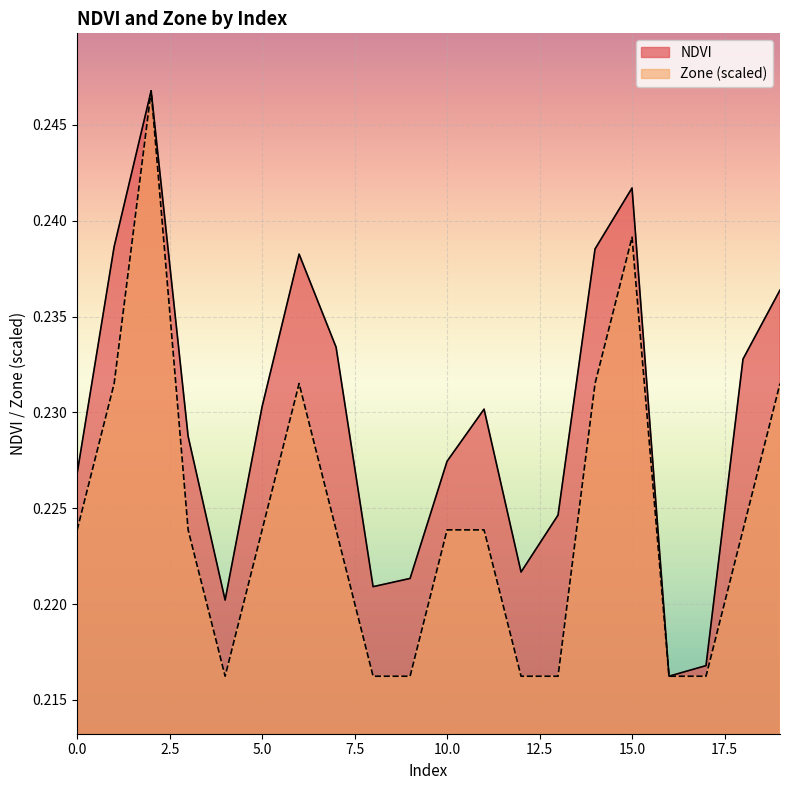

Rank the categories by NDVI value from lowest to highest.

16, 17, 4, 8, 9, 12, 13, 0, 10, 3, 11, 5, 18, 7, 19, 6, 14, 1, 15, 2